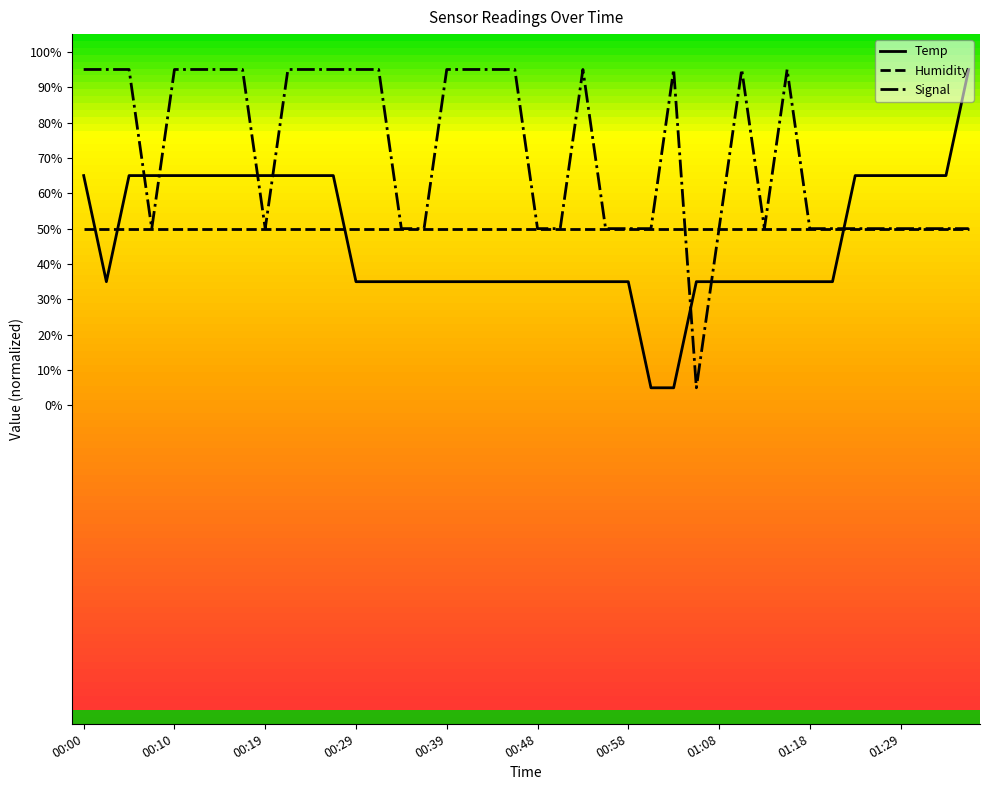

What is the smallest value displayed?

5.0